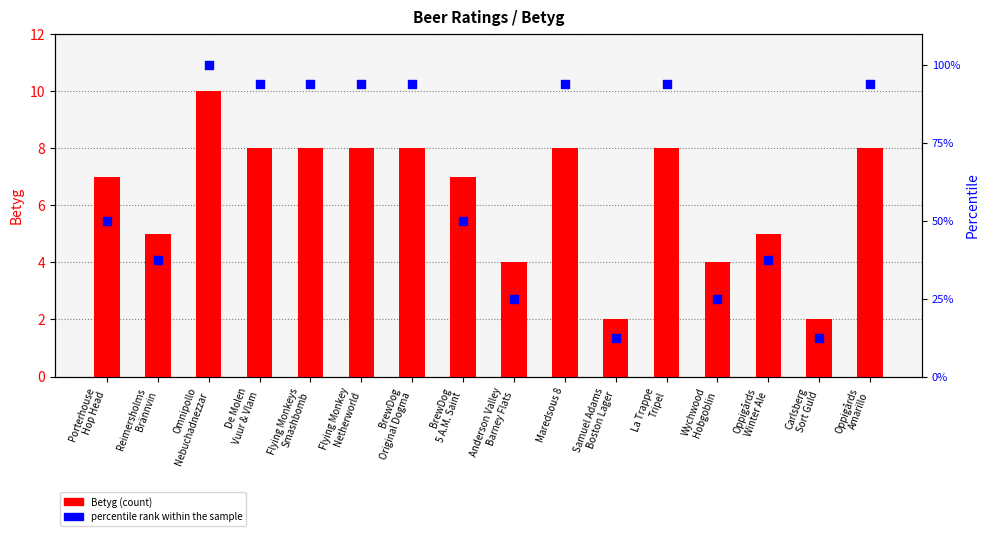

What are all the series names shown in the legend?

Betyg, percentile rank within the sample